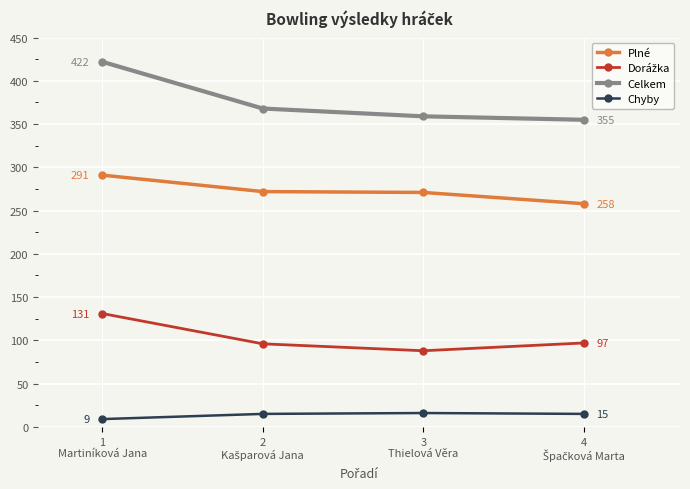

True or false: Chyby and Plné cross at least once.

False